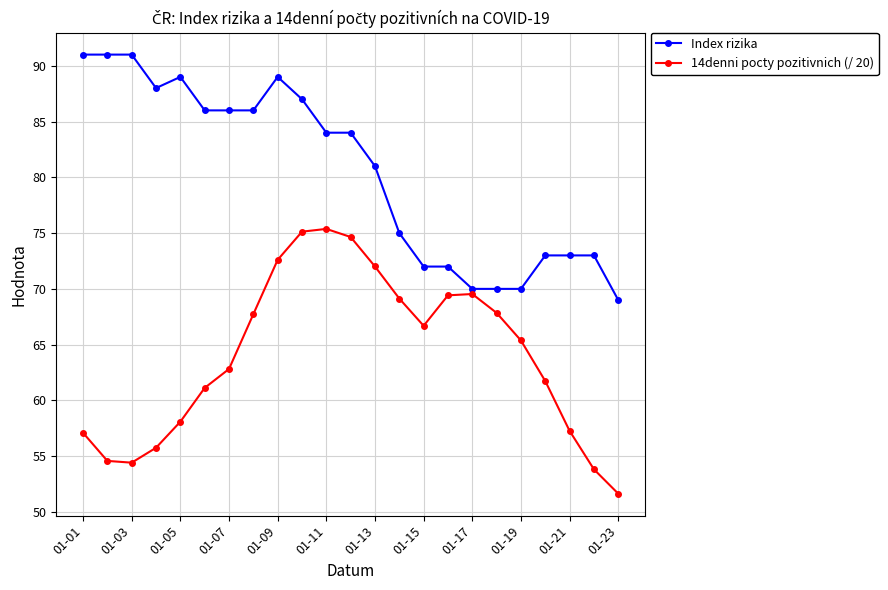

What is the smallest value displayed?

51.6